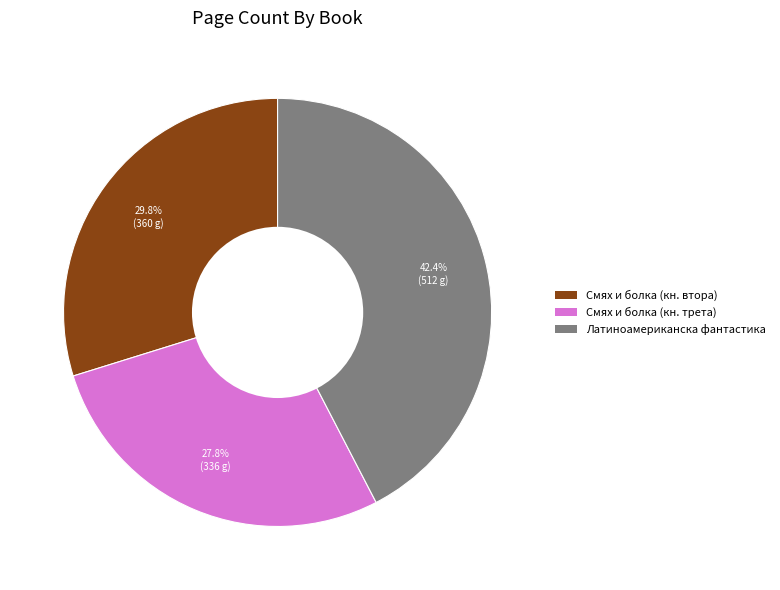

Is there any slice that represents more than half of the pie?

No